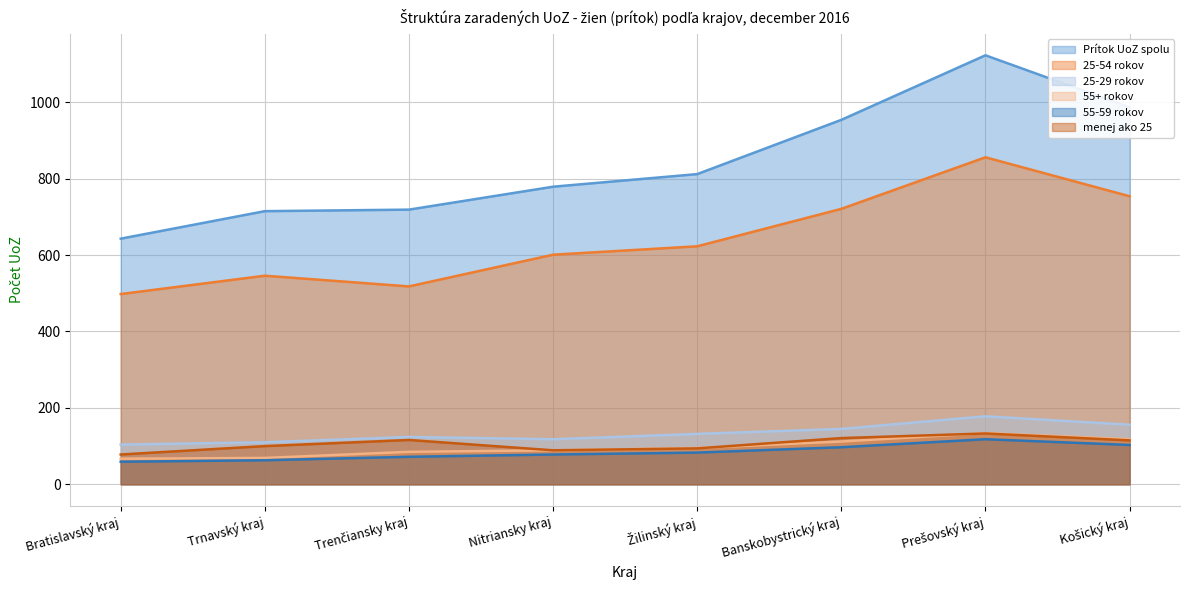

What is the value of the 55+ rokov point at the 4th from the left?

89